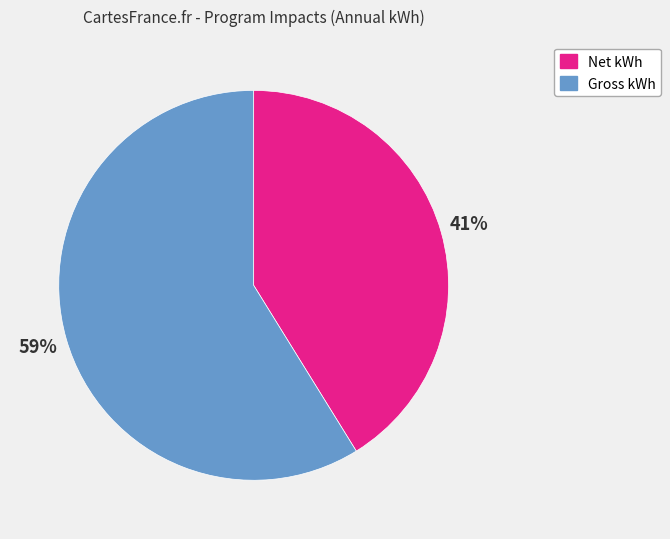

The Gross kWh slice represents 67% of the pie. True or false?

False